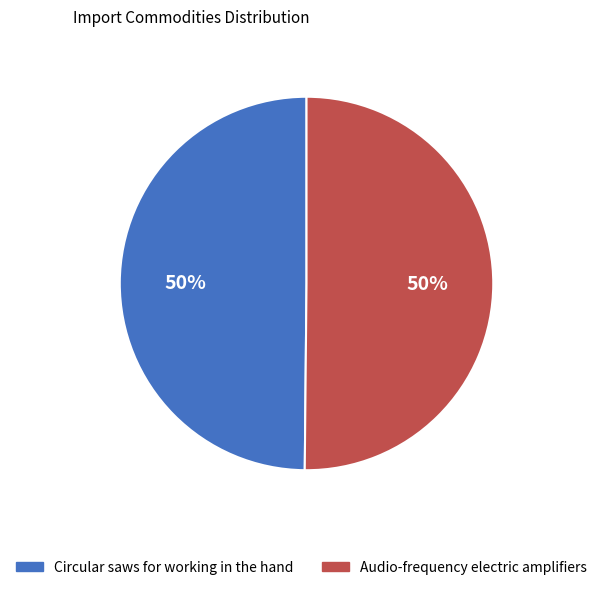

Combined, do Circular saws for working in the hand and Audio-frequency electric amplifiers account for over 50%?

Yes